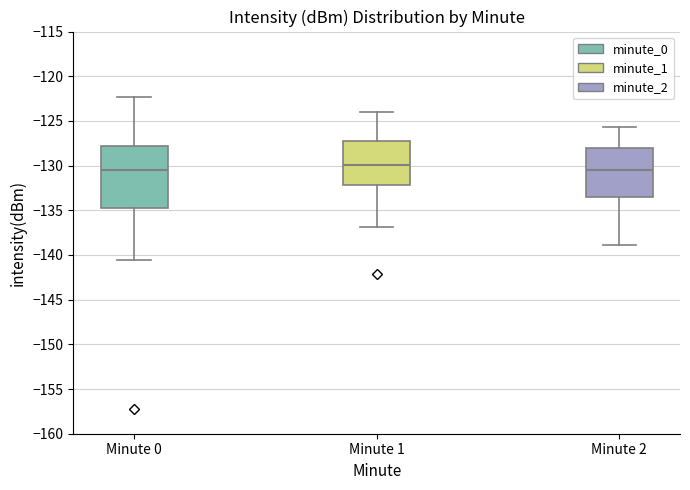

Reading left to right, read every box against the y-axis: the position of its median line, the range the box covers, and the ends of its whiskers. The values are not printed on the chart, so give them approximately, as read against the axis.

Minute 0: median -130.5, box -134.5 to -128.0, whiskers -140.5 to -122.5
Minute 1: median -130.0, box -132.0 to -127.5, whiskers -137.0 to -124.0
Minute 2: median -130.5, box -133.5 to -128.0, whiskers -139.0 to -125.5